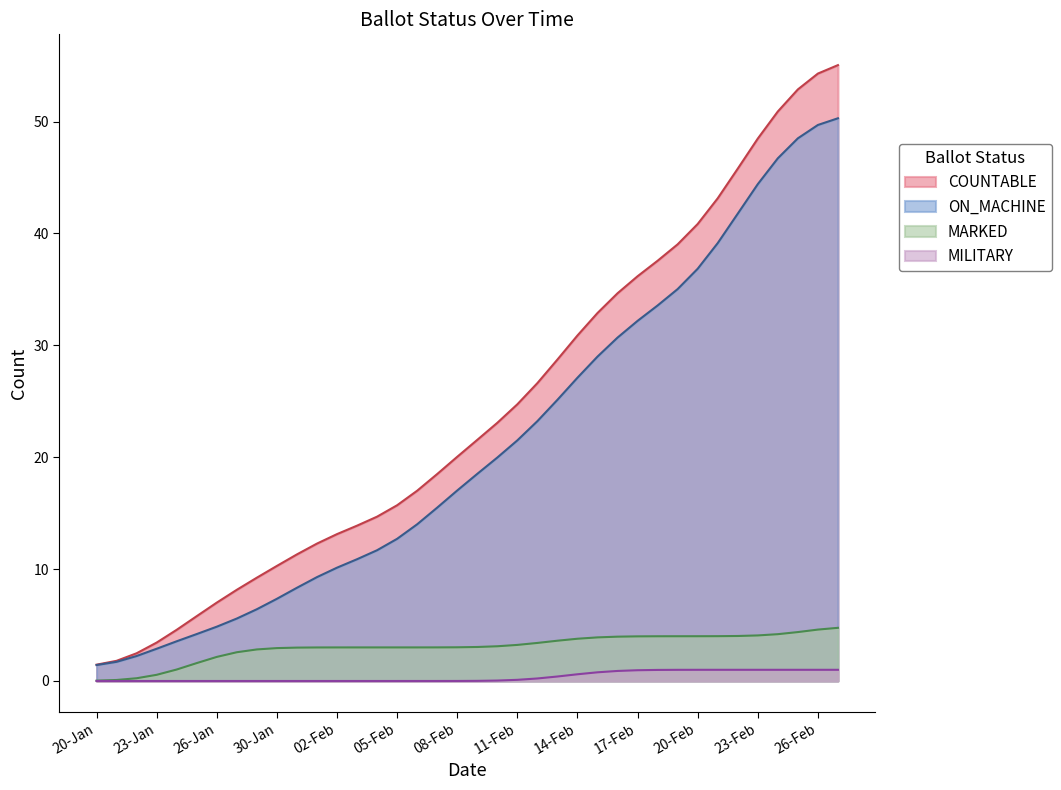

Does the chart display data point markers on the line(s)?

No